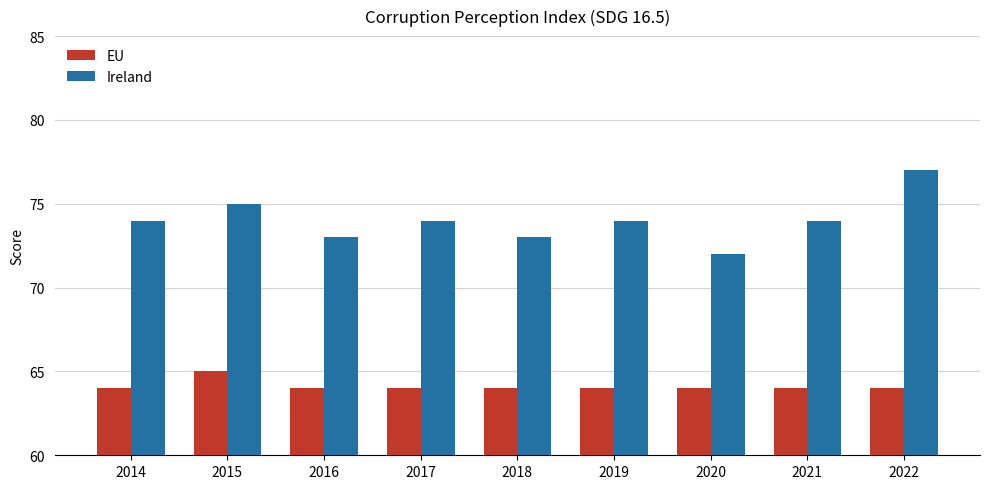

Is the value of Ireland at 2020 greater than the value of EU at 2015?

Yes